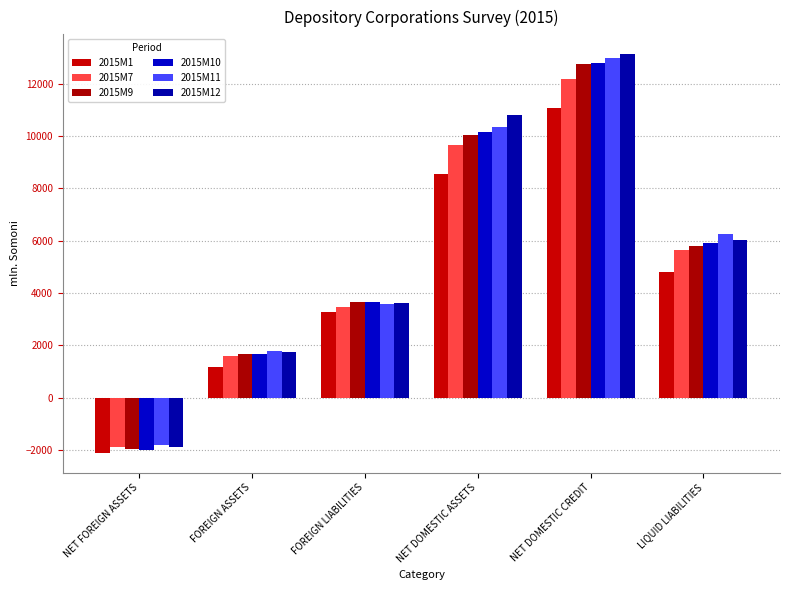

The value of 2015M10 at NET FOREIGN ASSETS is -1976.0. True or false?

True